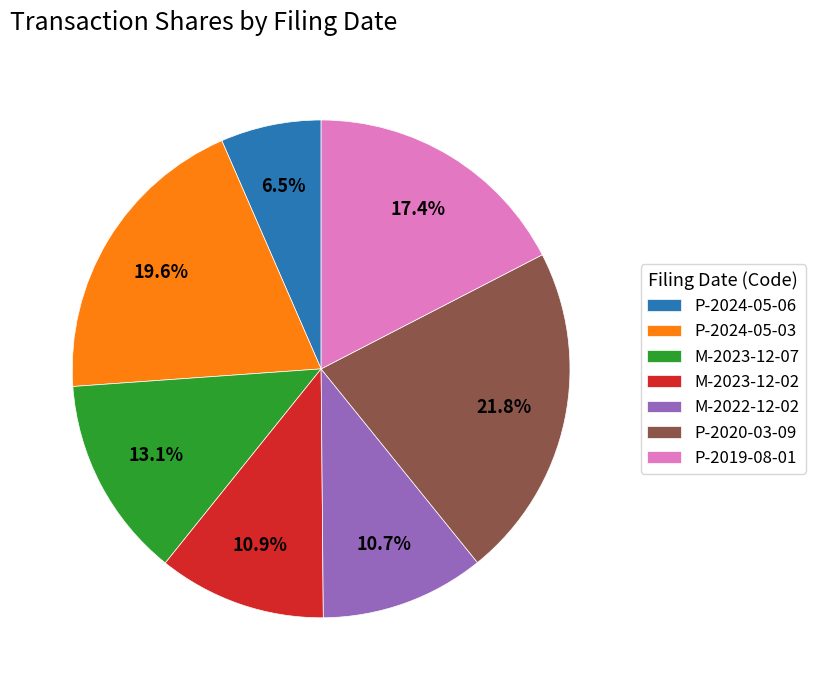

Is P-2020-03-09 the majority of the pie?

No